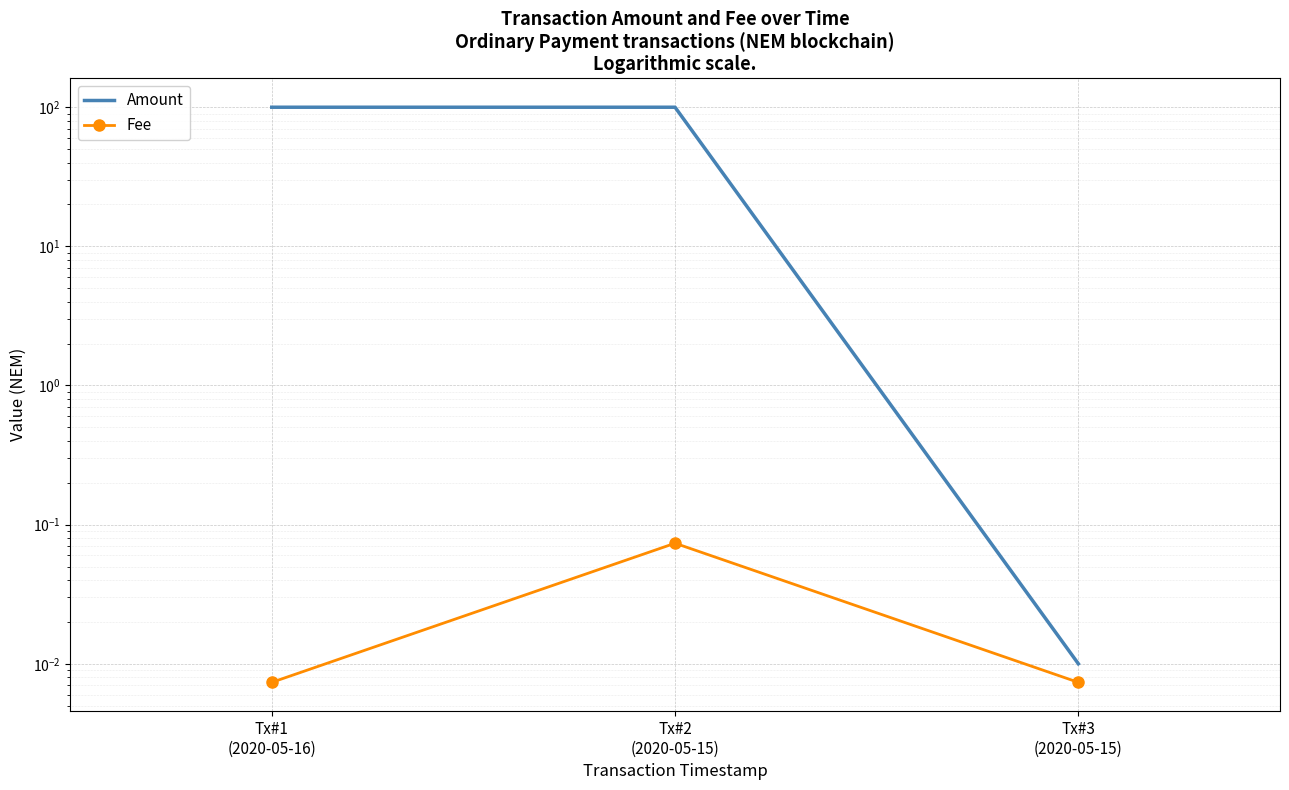

Which category has the highest value in the Amount series?

Tx#1
(2020-05-16)